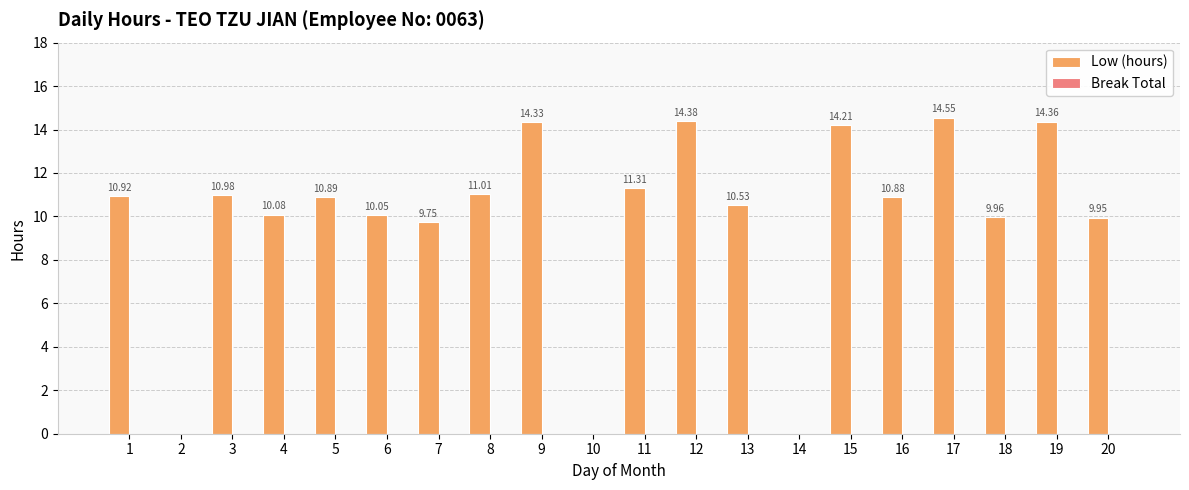

Which has a higher value, 19 or 5?

19